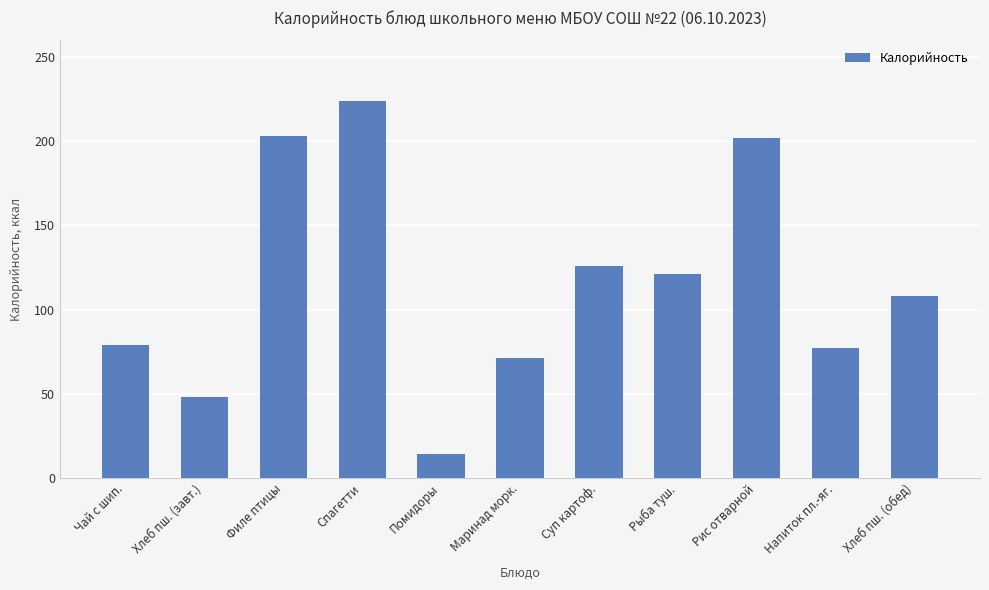

What is the change in value from Спагетти to Хлеб пш. (обед)?

-116